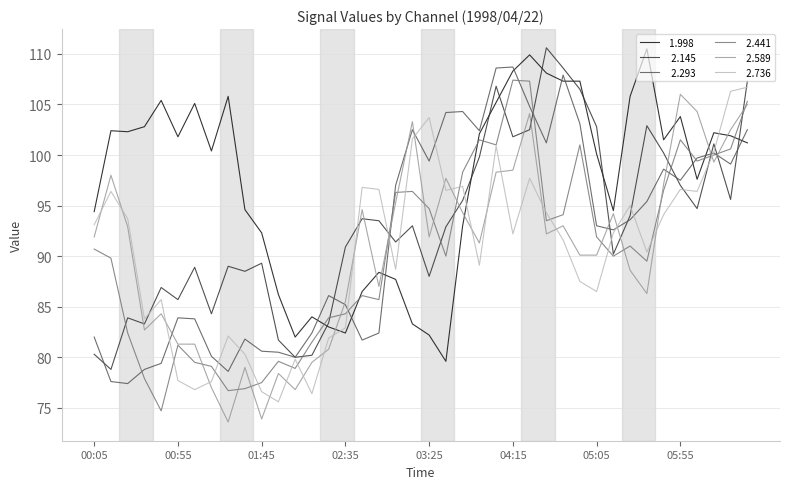

What is the minimum value shown in the chart?

73.6